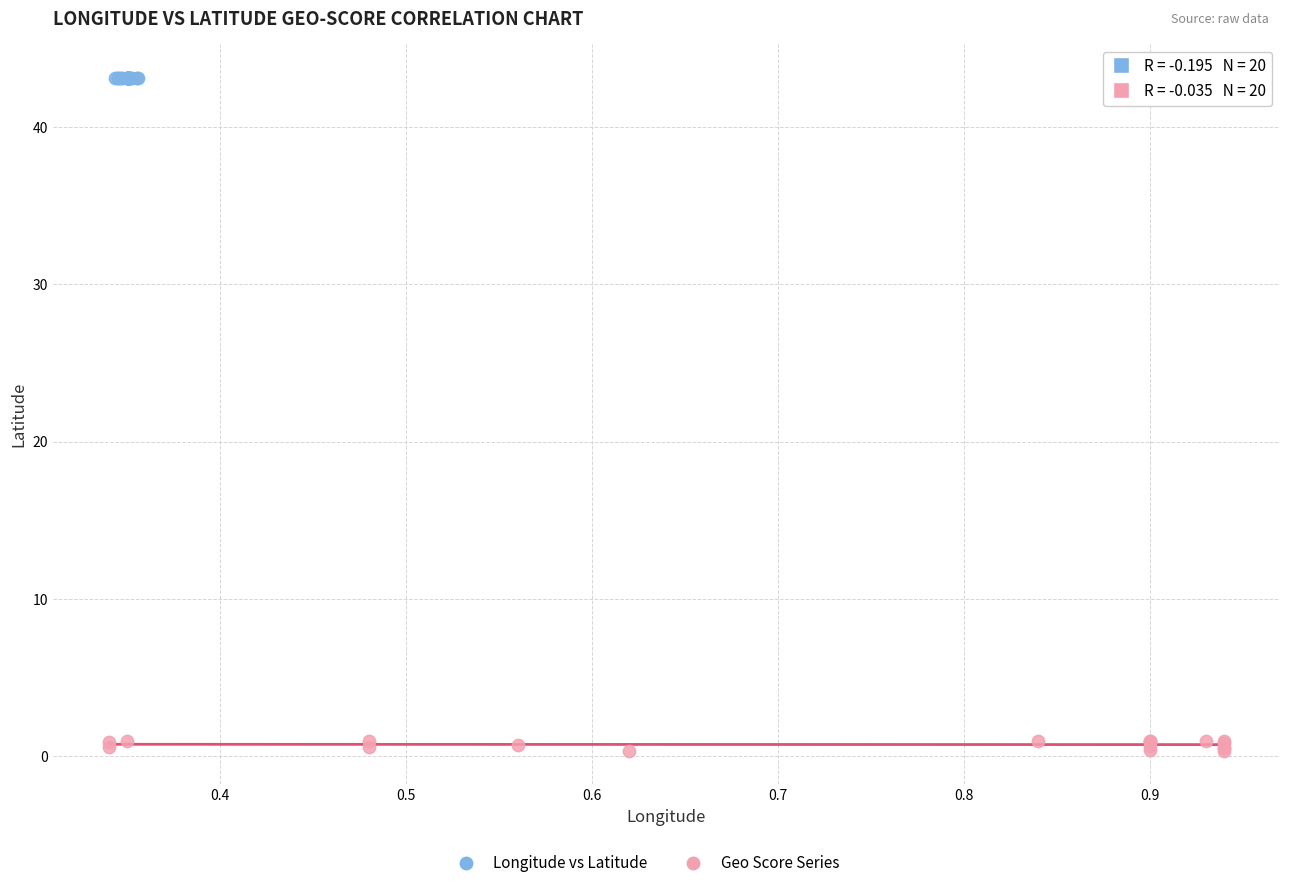

Which series contains the lowest Y value?

Geo Score Series